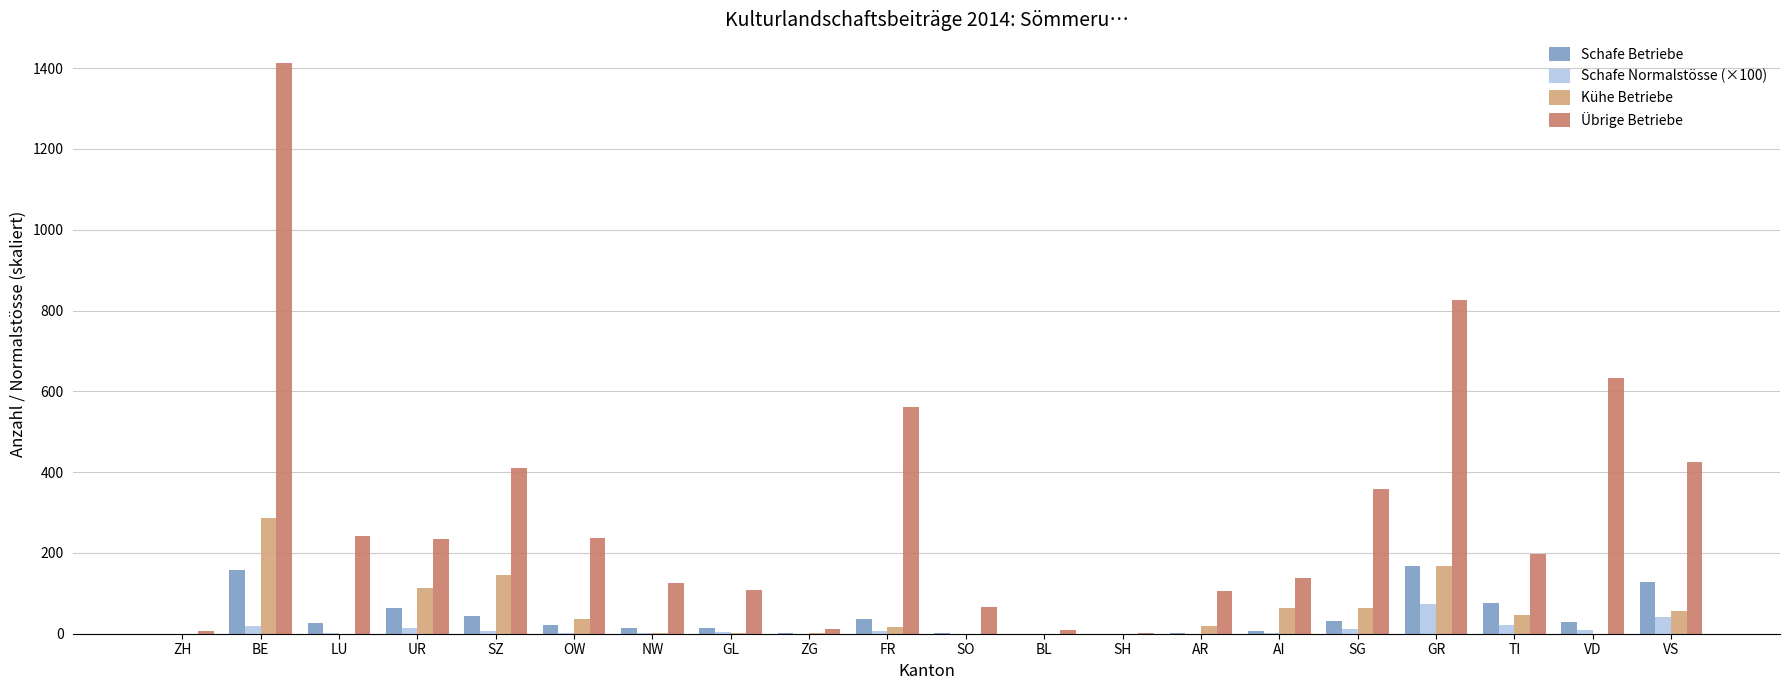

What is the sum of the Kühe Betriebe values at GR and SZ?

313.0